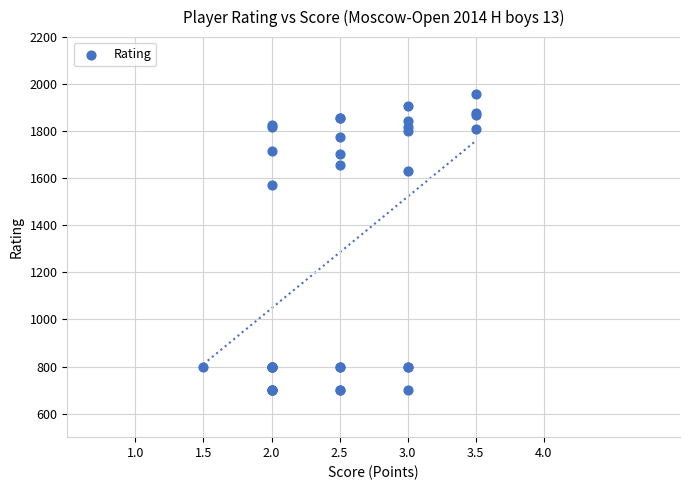

What Y value in the scatter plot is closest to 1330?

1572